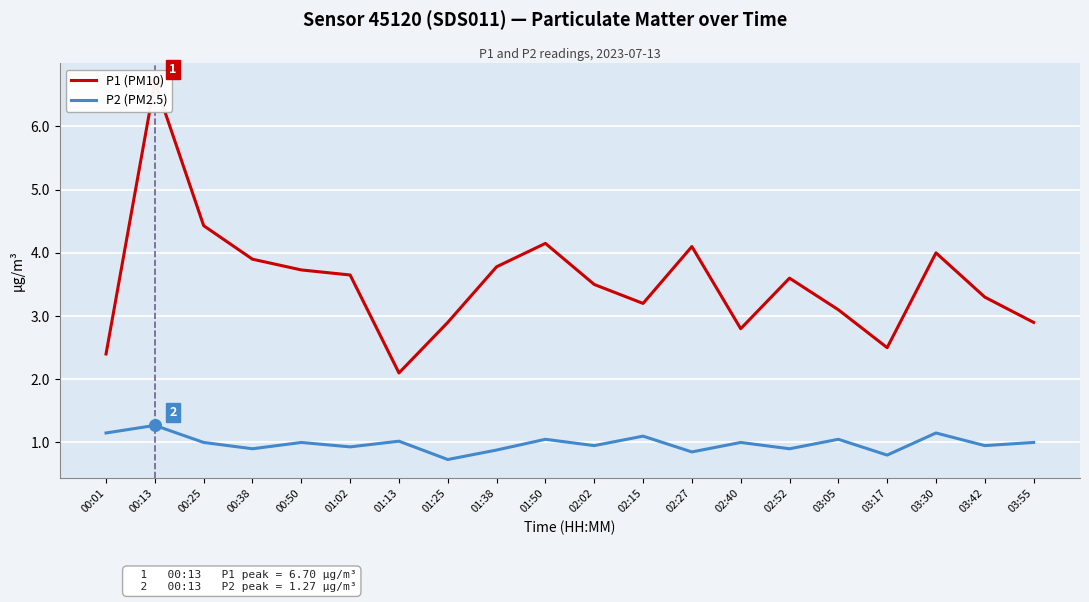

What are all the series names shown in the legend?

P1 (PM10), P2 (PM2.5)